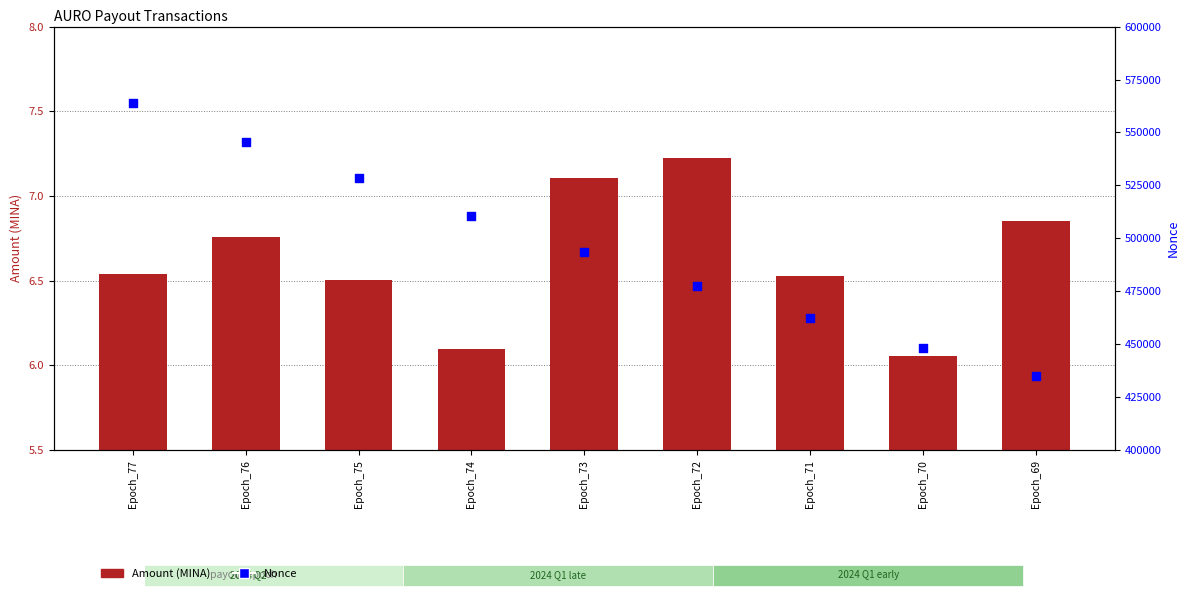

At how many categories does at least one series exceed 90862?

9